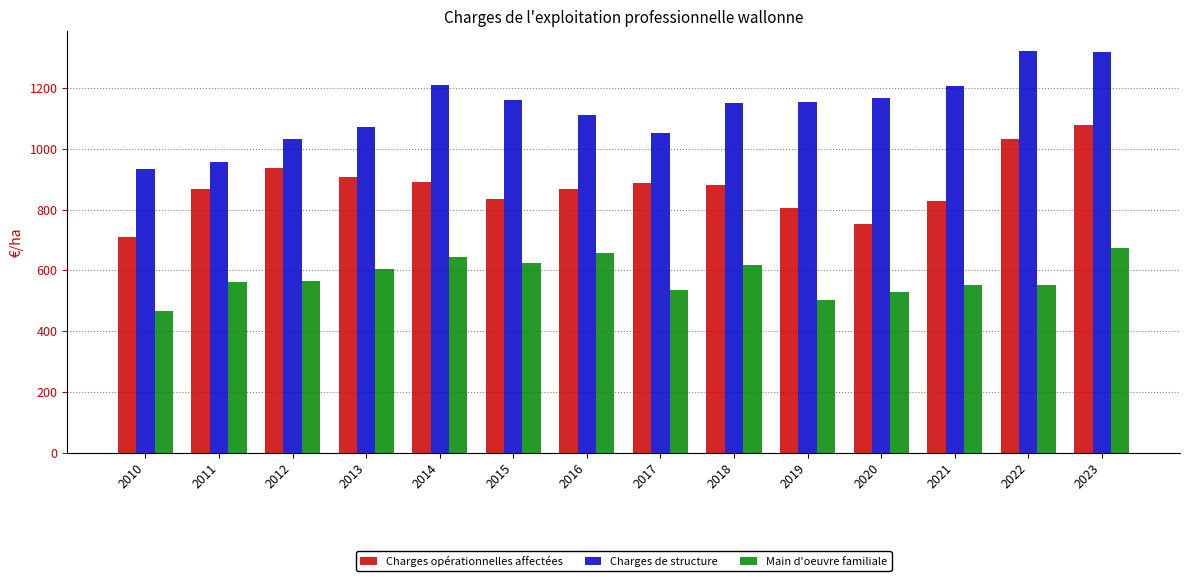

Where does the Charges de structure series first go above 1154?

2014